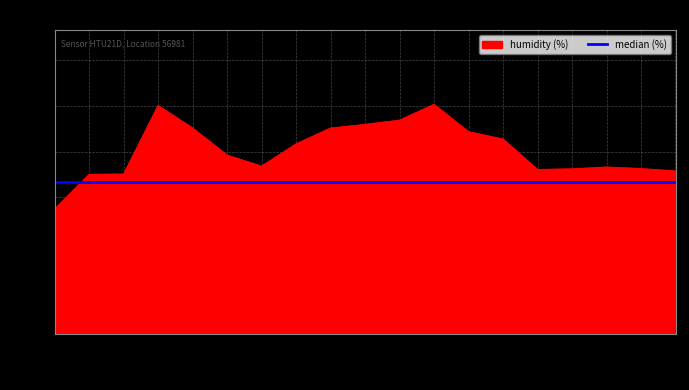

Which series has the largest total across all categories?

humidity (%)